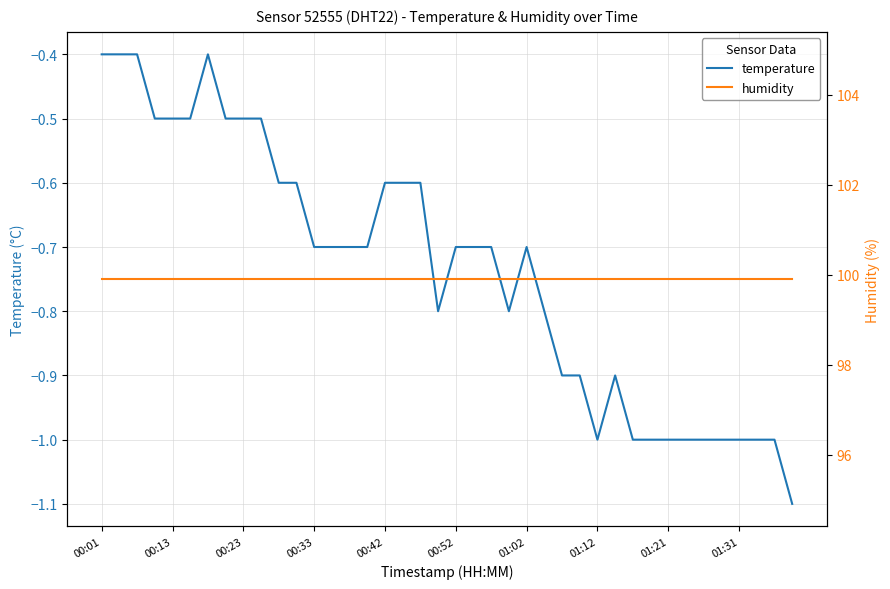

List the series in order of their overall mean, lowest first.

temperature, humidity